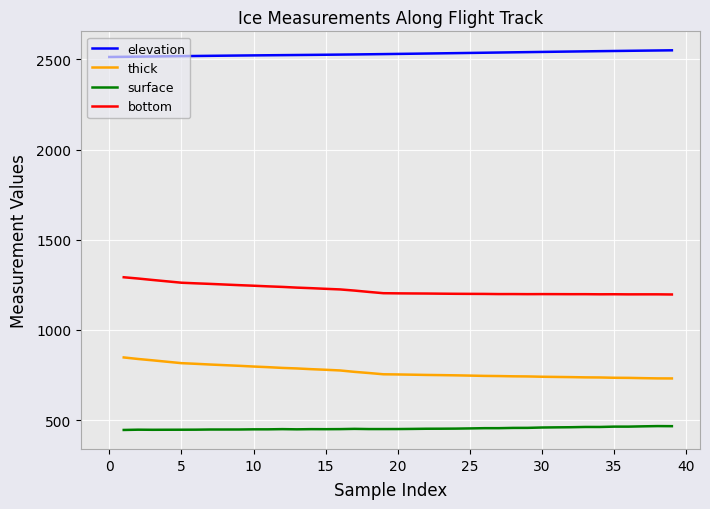

What is the average value of the elevation series?

2531.4